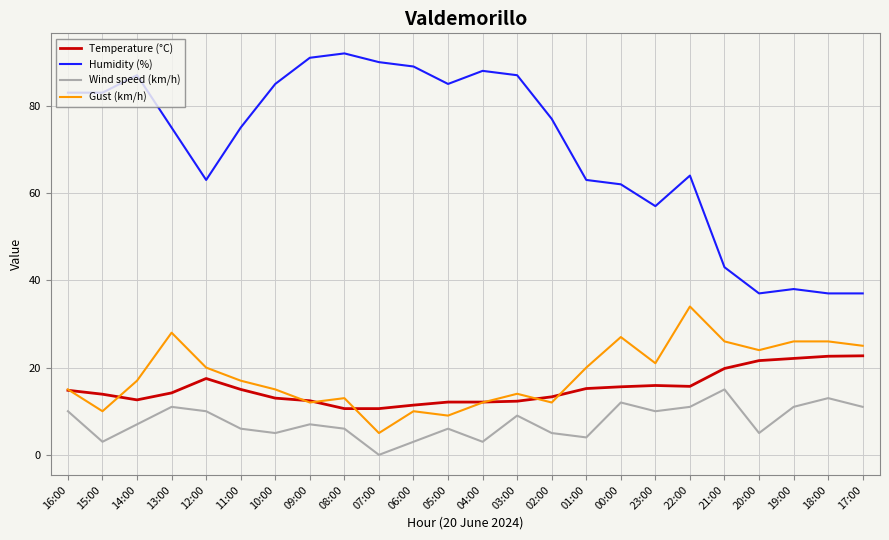

What is the sum of the Humidity (%) values at 21:00 and 17:00?

80.0